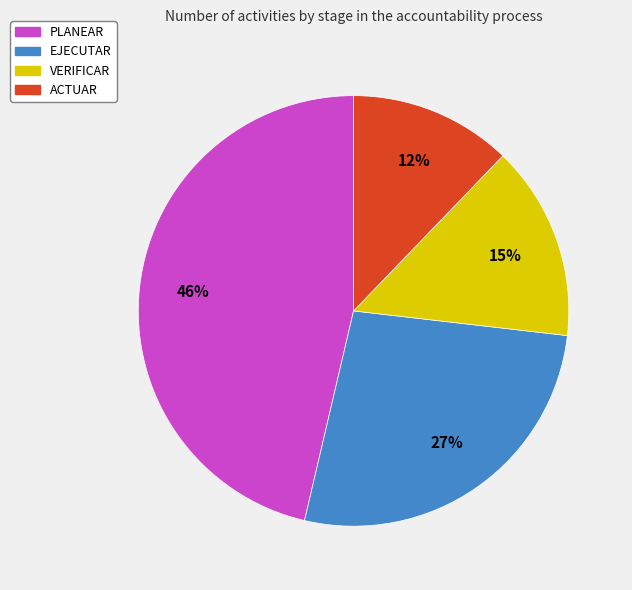

Rank the categories by value from highest to lowest.

PLANEAR, EJECUTAR, VERIFICAR, ACTUAR